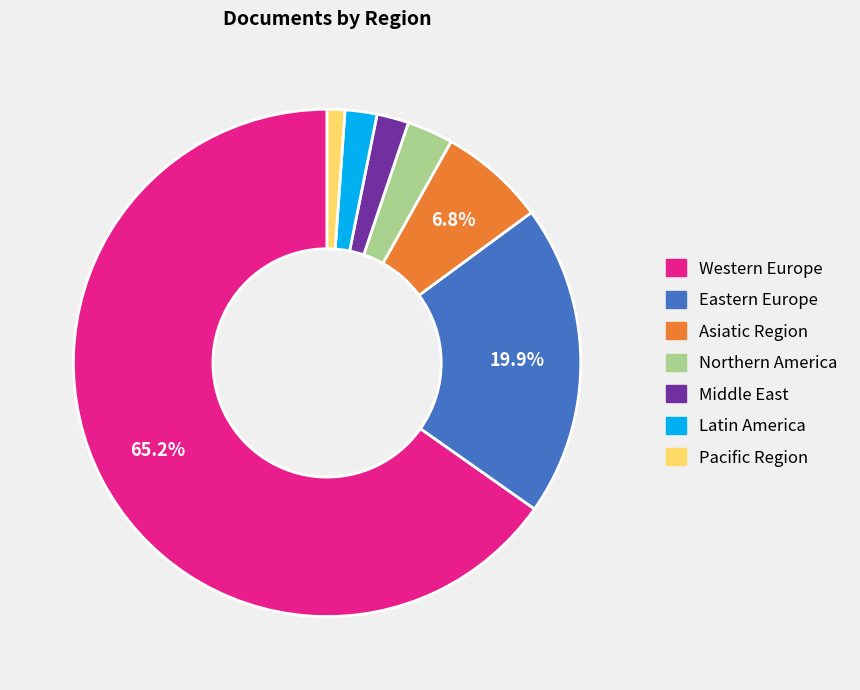

Which category has the biggest portion of the pie?

Western Europe